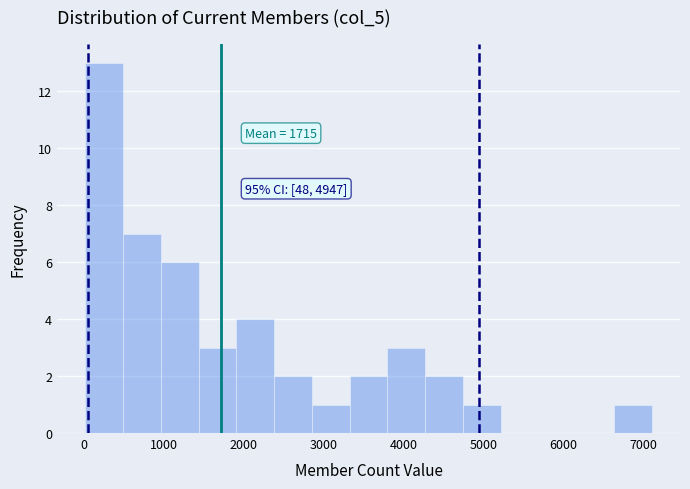

Which range on the x-axis has the tallest bar?

0 to 500